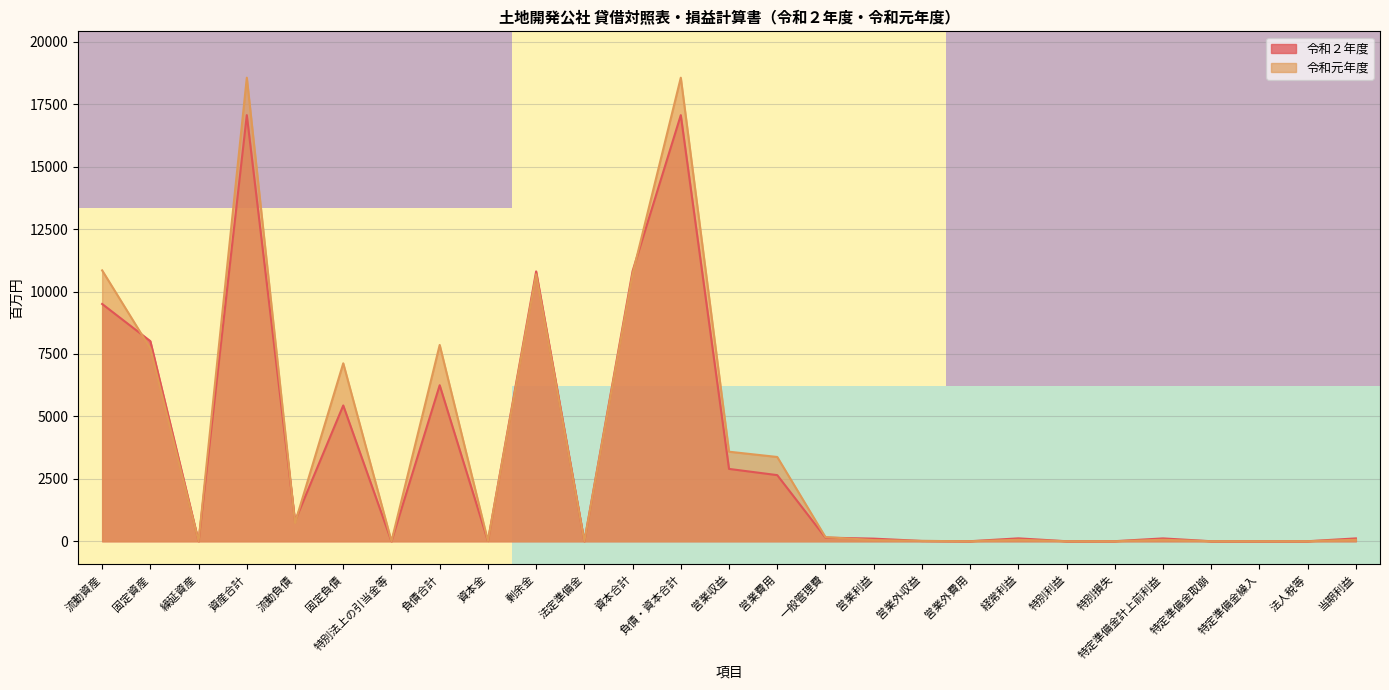

What is the maximum value for 令和２年度?

17063.0